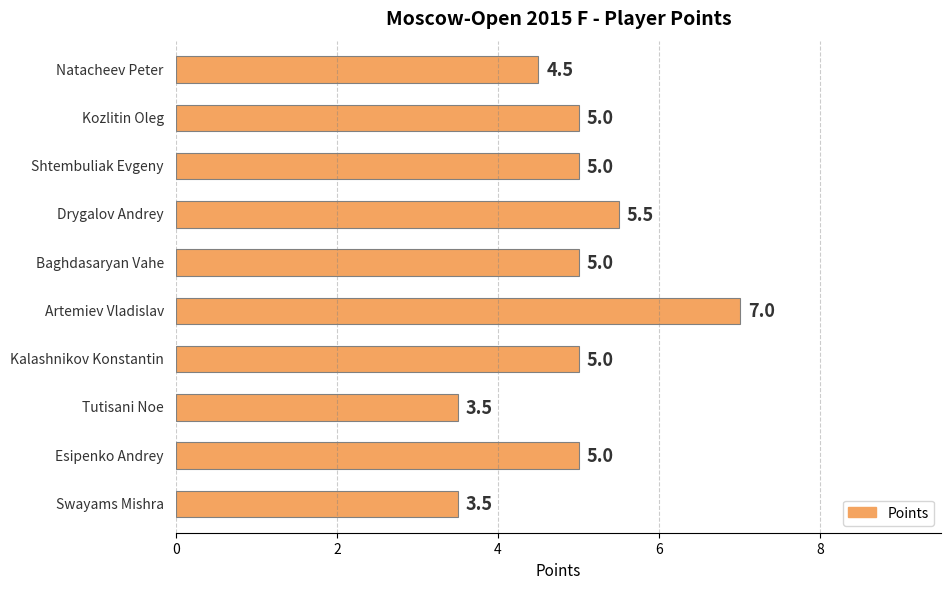

Does the chart contain any negative values?

No